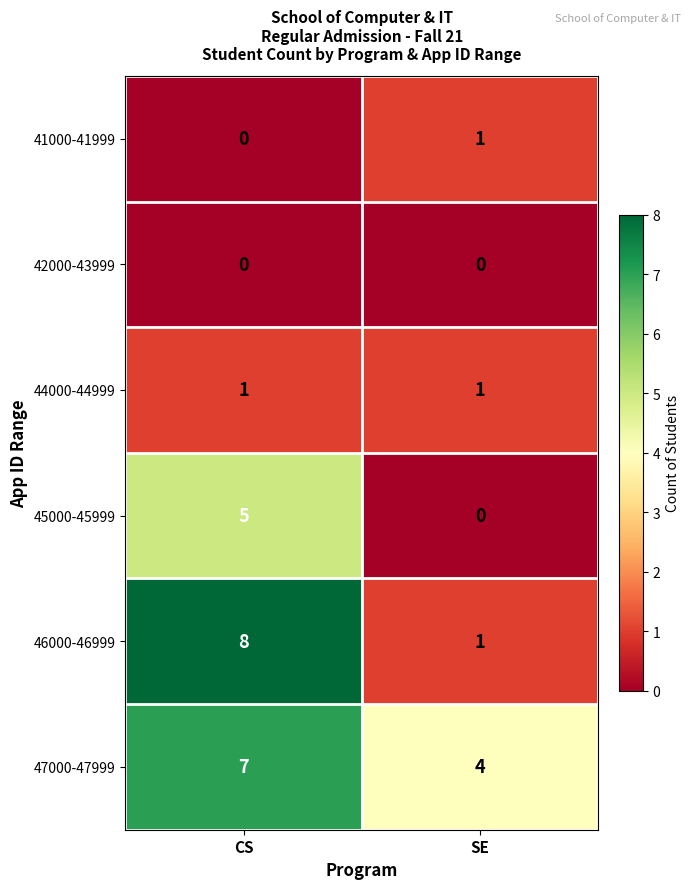

Is it true that 44000-44999 equals 0 at CS?

False